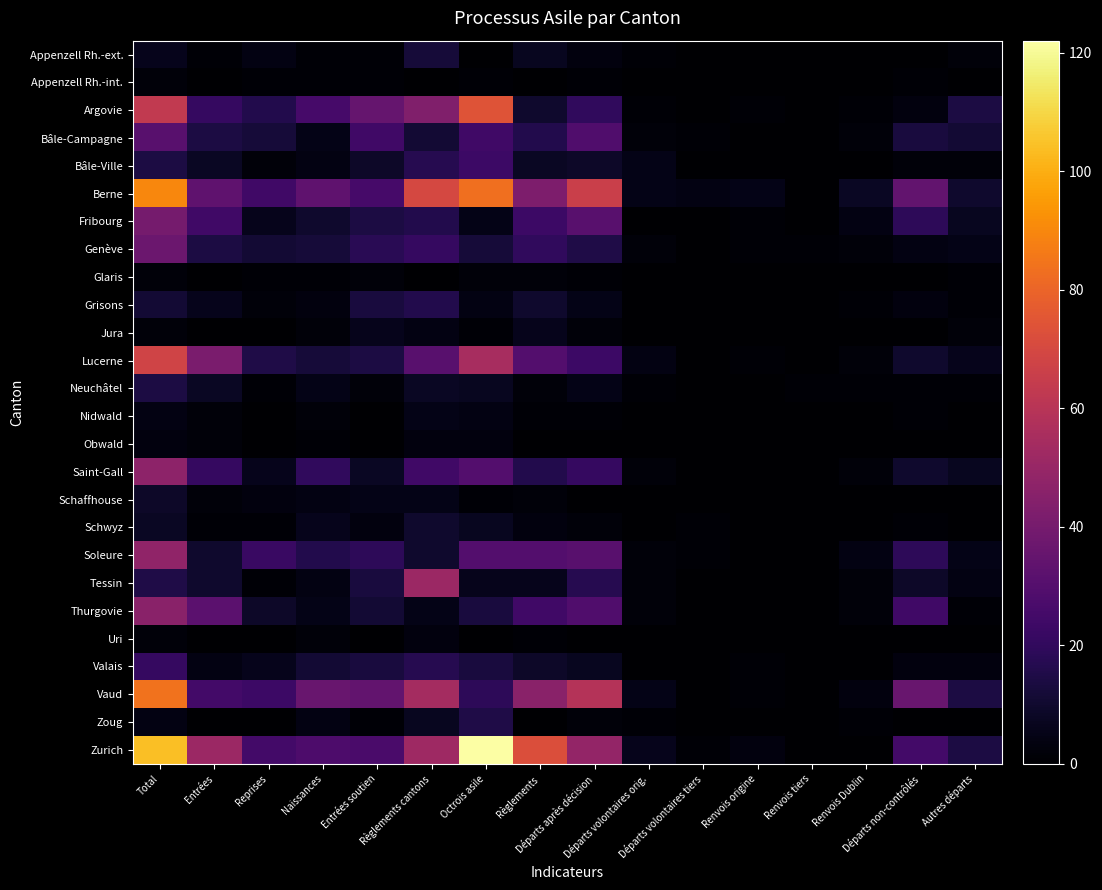

How many distinct data groups are displayed?

26